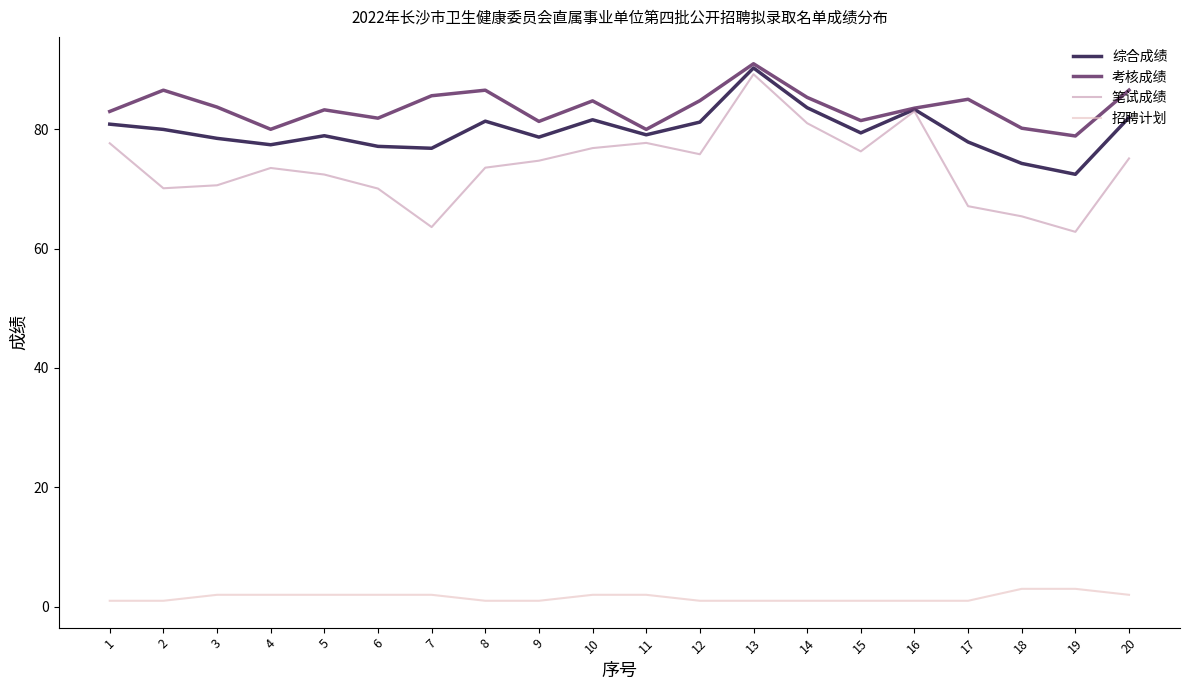

At which category does the chart reach its peak across all series?

13